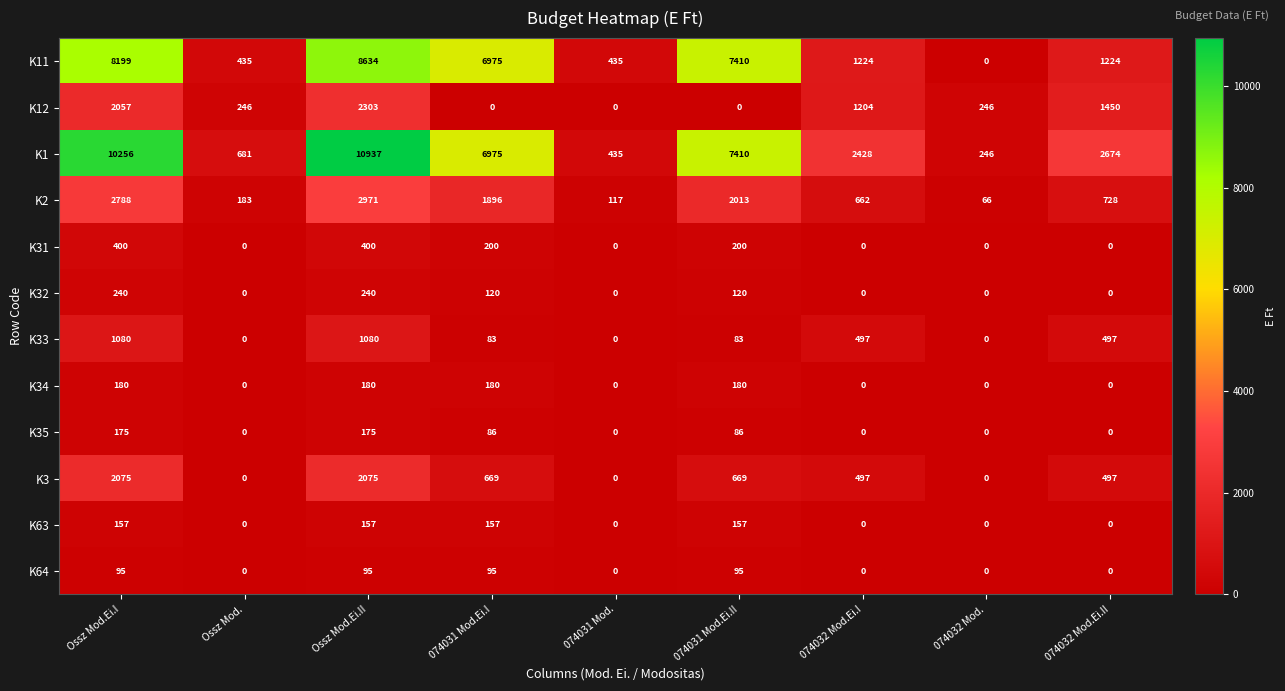

What is the highest value of the K32 series?

240